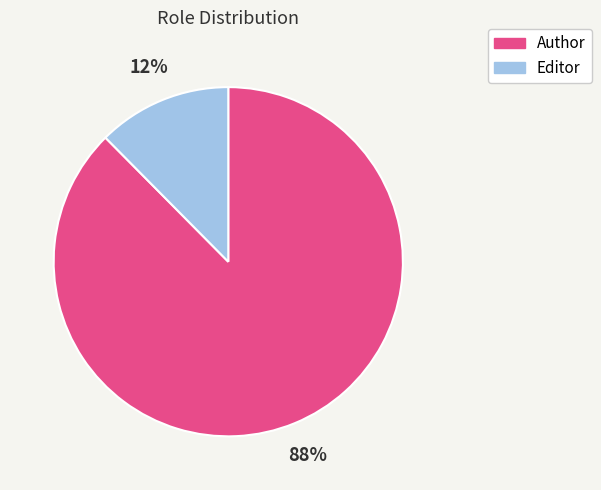

Count the number of slices in the pie.

2